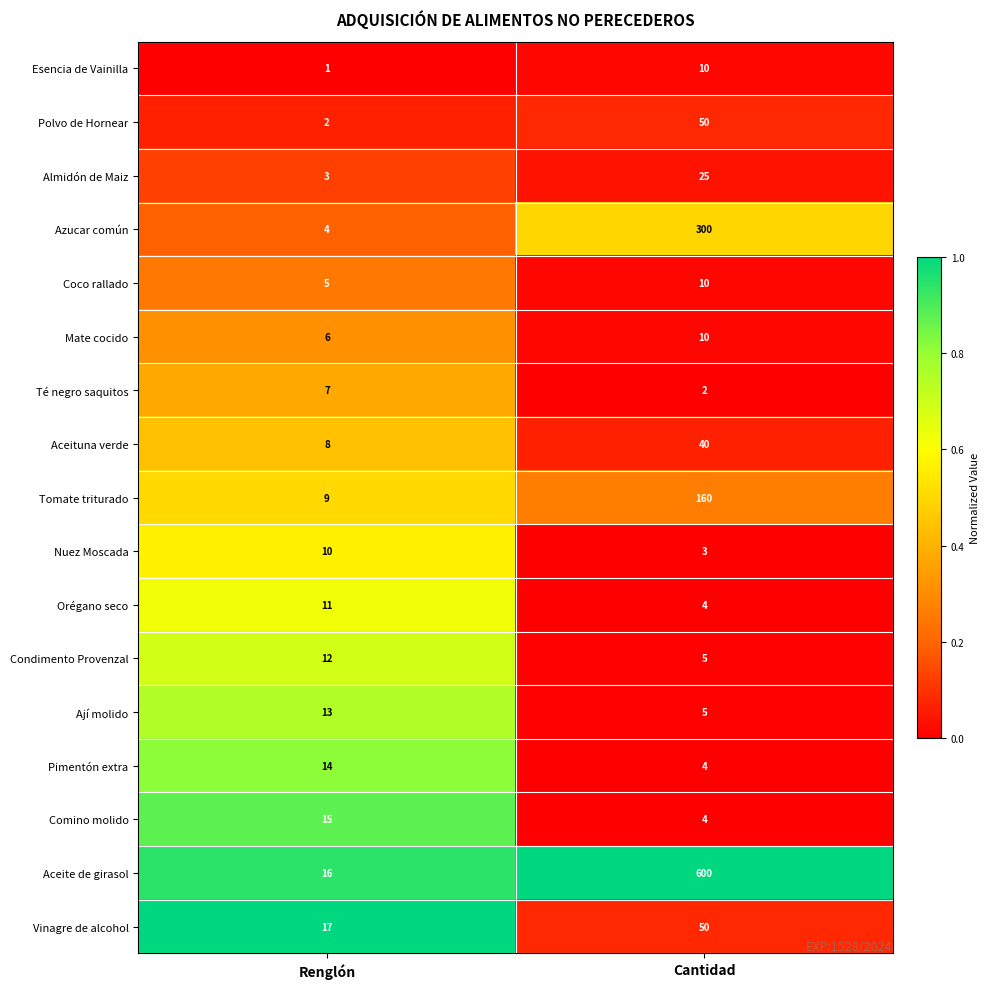

What is the sum of all Condimento Provenzal values?

17